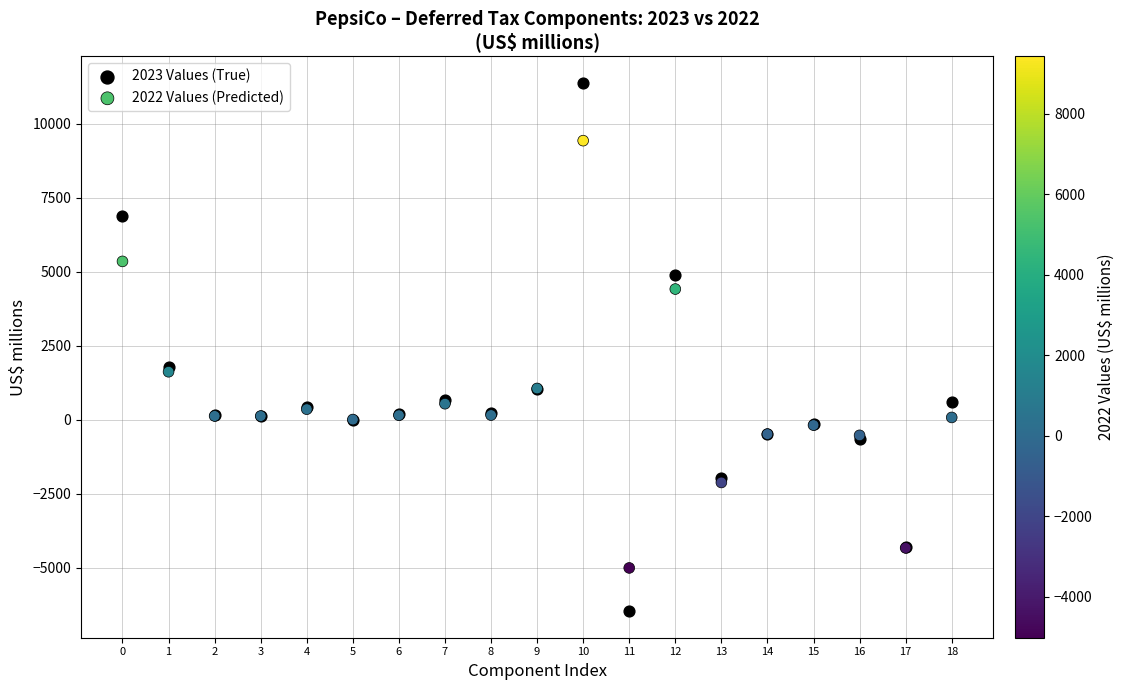

Which series contains the lowest Y value?

2023 Values (True)